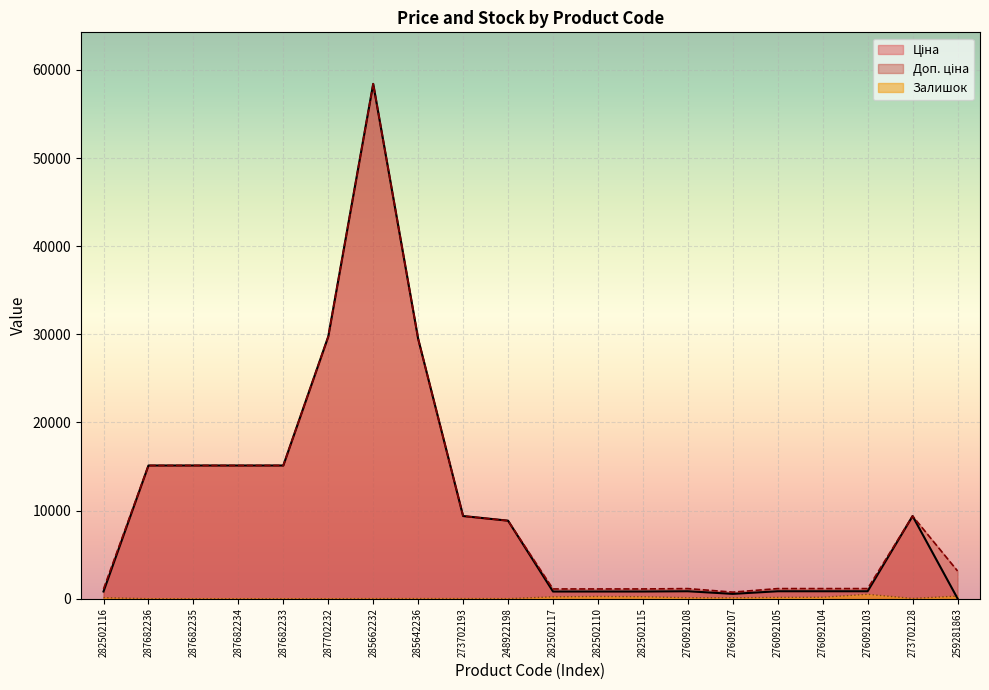

Is it true that Ціна equals 31.5 at 259281863?

True